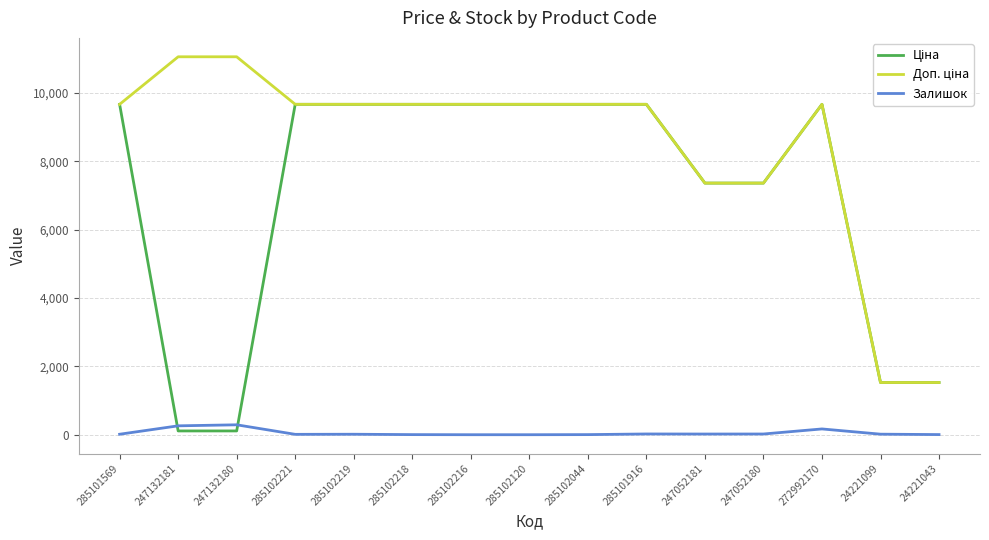

The Залишок series shows 0.0 at 285102120. True or false?

True